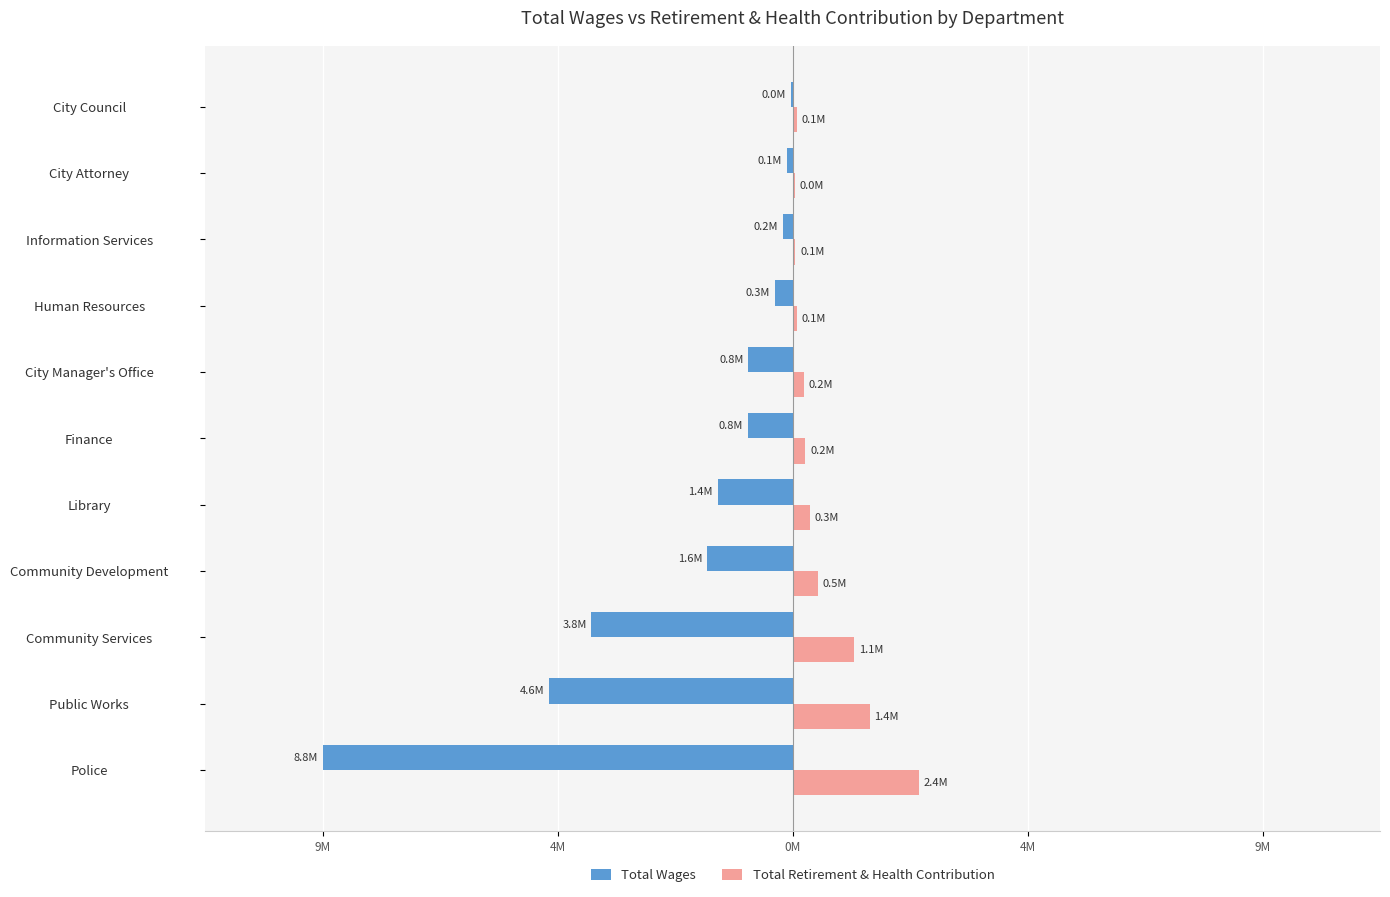

What are all the series names shown in the legend?

Total Wages, Total Retirement & Health Contribution